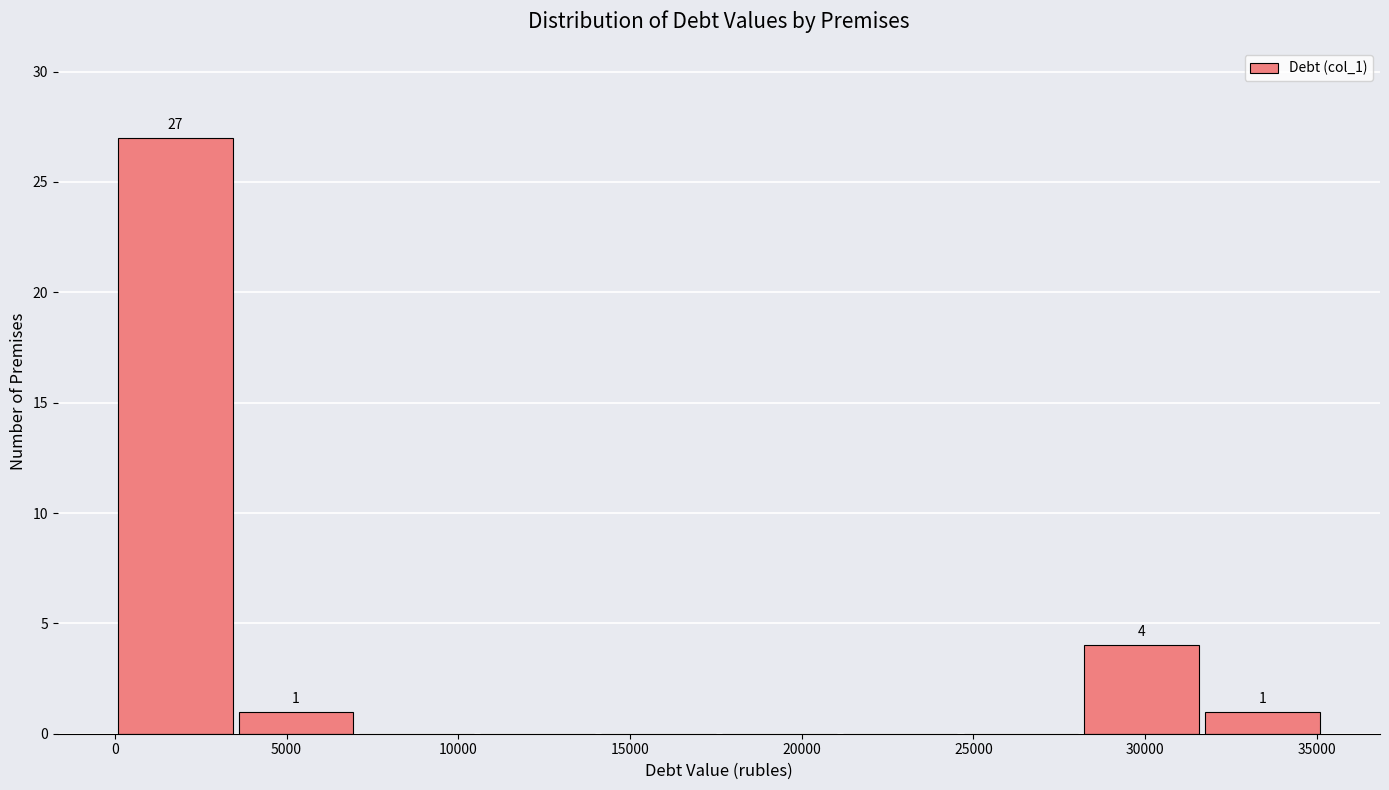

Over which range of the x-axis is the bar tallest?

0 to 3500